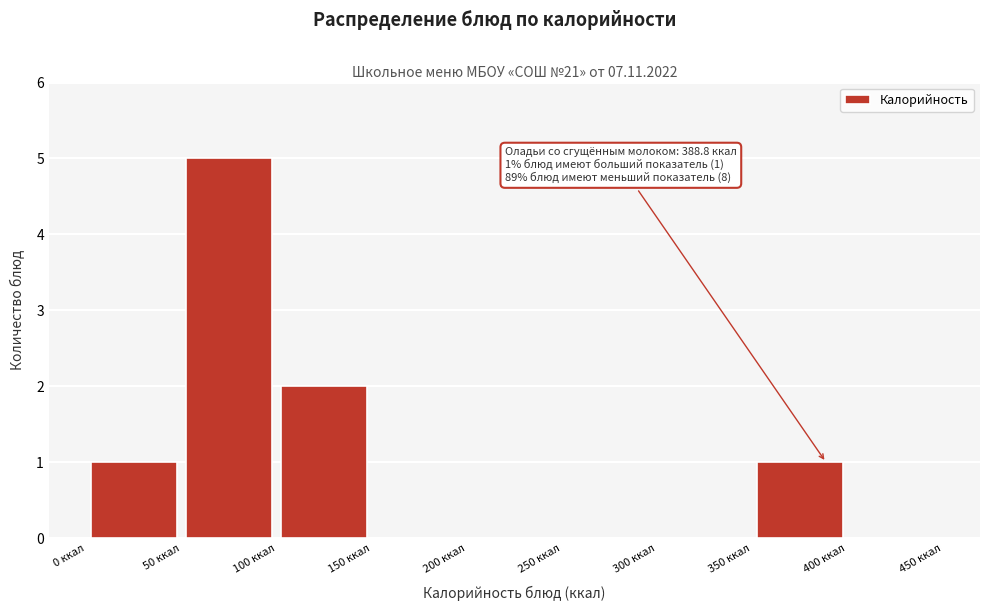

Which range on the x-axis has the tallest bar?

50 to 100